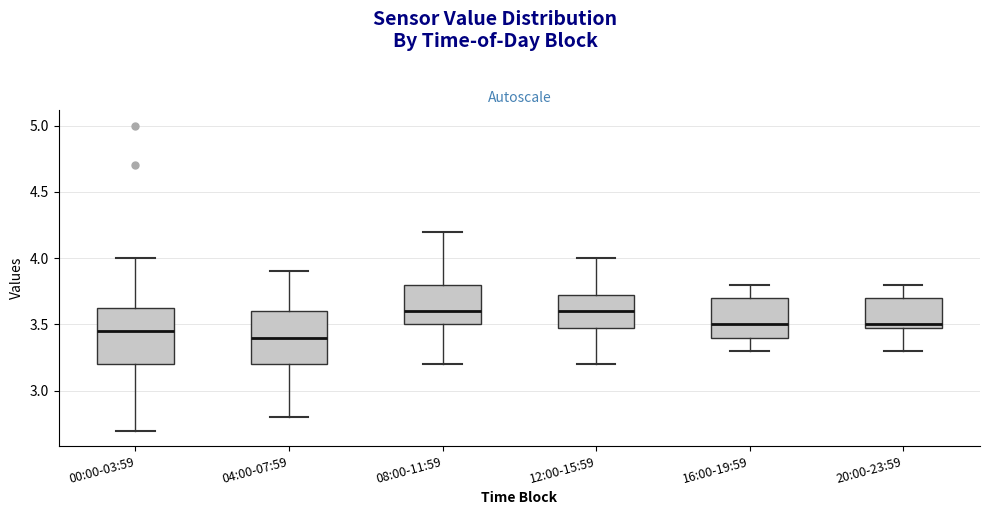

Reading left to right, read every box against the y-axis: the position of its median line, the range the box covers, and the ends of its whiskers. The values are not printed on the chart, so give them approximately, as read against the axis.

00:00-03:59: median 3.45, box 3.20 to 3.65, whiskers 2.70 to 4.00
04:00-07:59: median 3.40, box 3.20 to 3.60, whiskers 2.80 to 3.90
08:00-11:59: median 3.60, box 3.50 to 3.80, whiskers 3.20 to 4.20
12:00-15:59: median 3.60, box 3.50 to 3.75, whiskers 3.20 to 4.00
16:00-19:59: median 3.50, box 3.40 to 3.70, whiskers 3.30 to 3.80
20:00-23:59: median 3.50 (just above the box's lower edge), box 3.50 to 3.70, whiskers 3.30 to 3.80